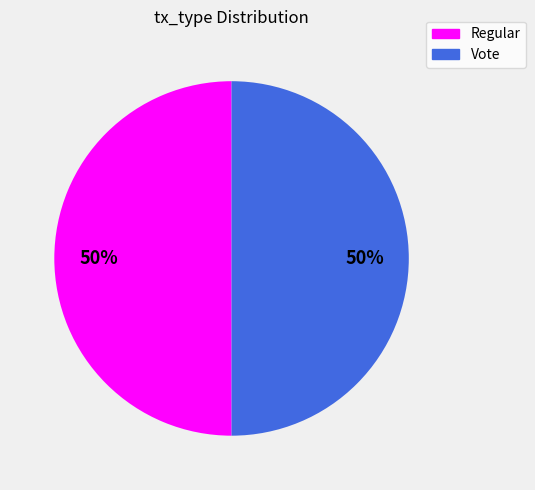

To the nearest percent, what percentage of the pie is Regular?

50%